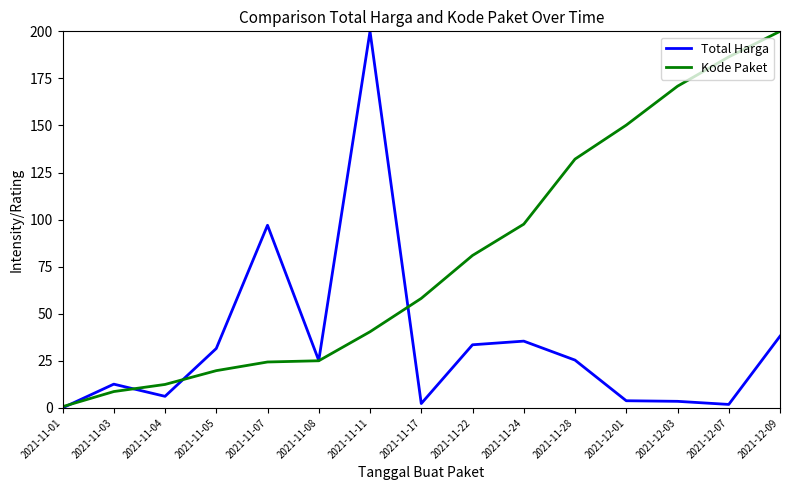

True or false: Total Harga has a value of 200.0 at 2021-11-11.

True